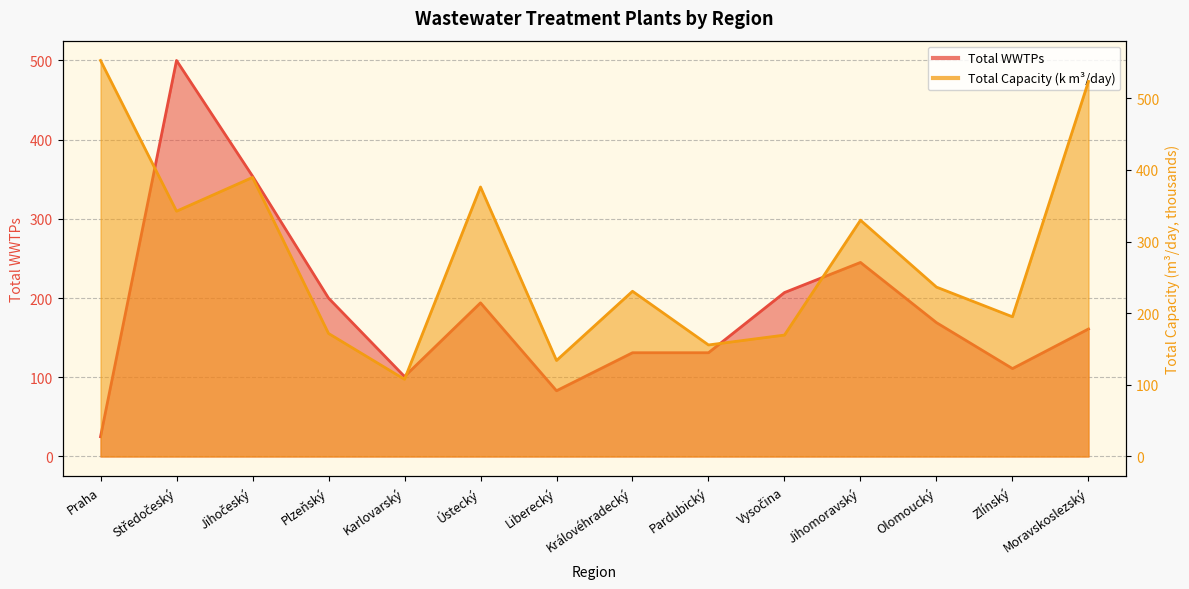

How many interior local valleys does the Total Capacity (m3/day, /1000) series have?

5